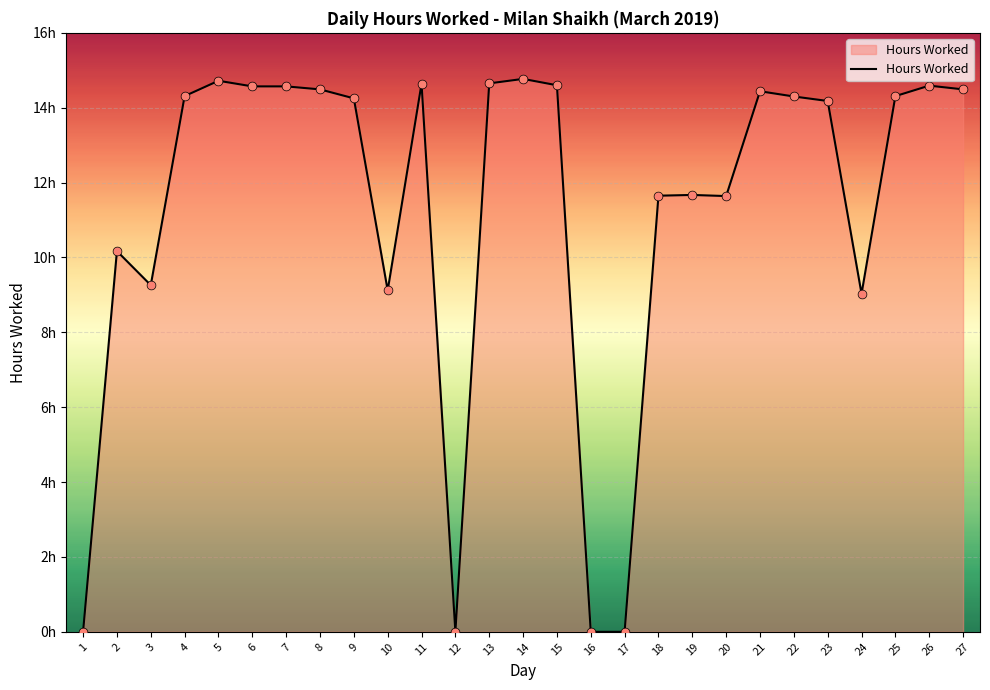

Between 11 and 10, which is larger?

11